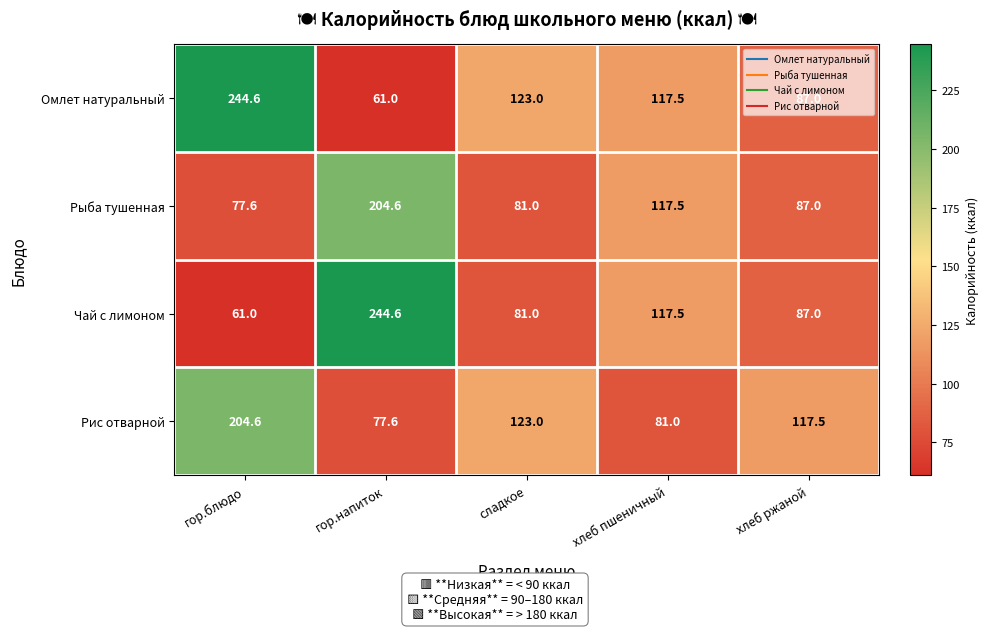

What is the difference between the maximum and minimum values in the Чай с лимоном series?

183.6